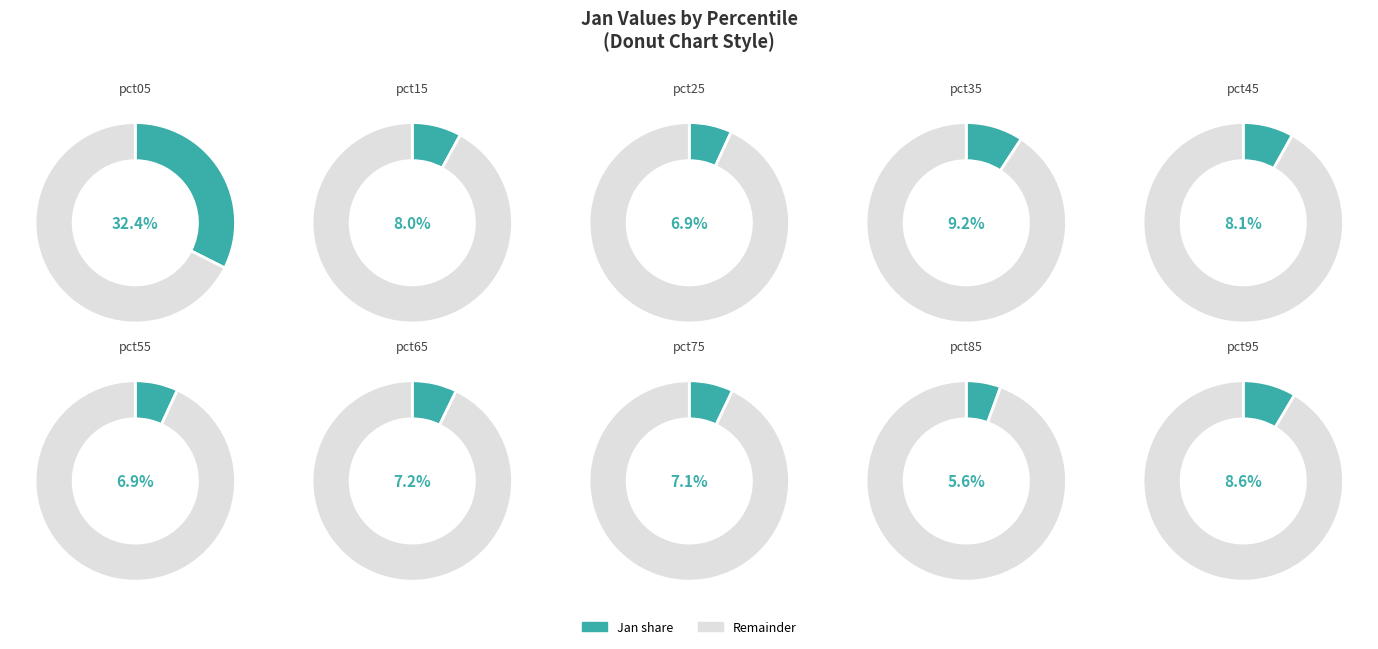

To the nearest percent, what portion does pct15 represent?

8%